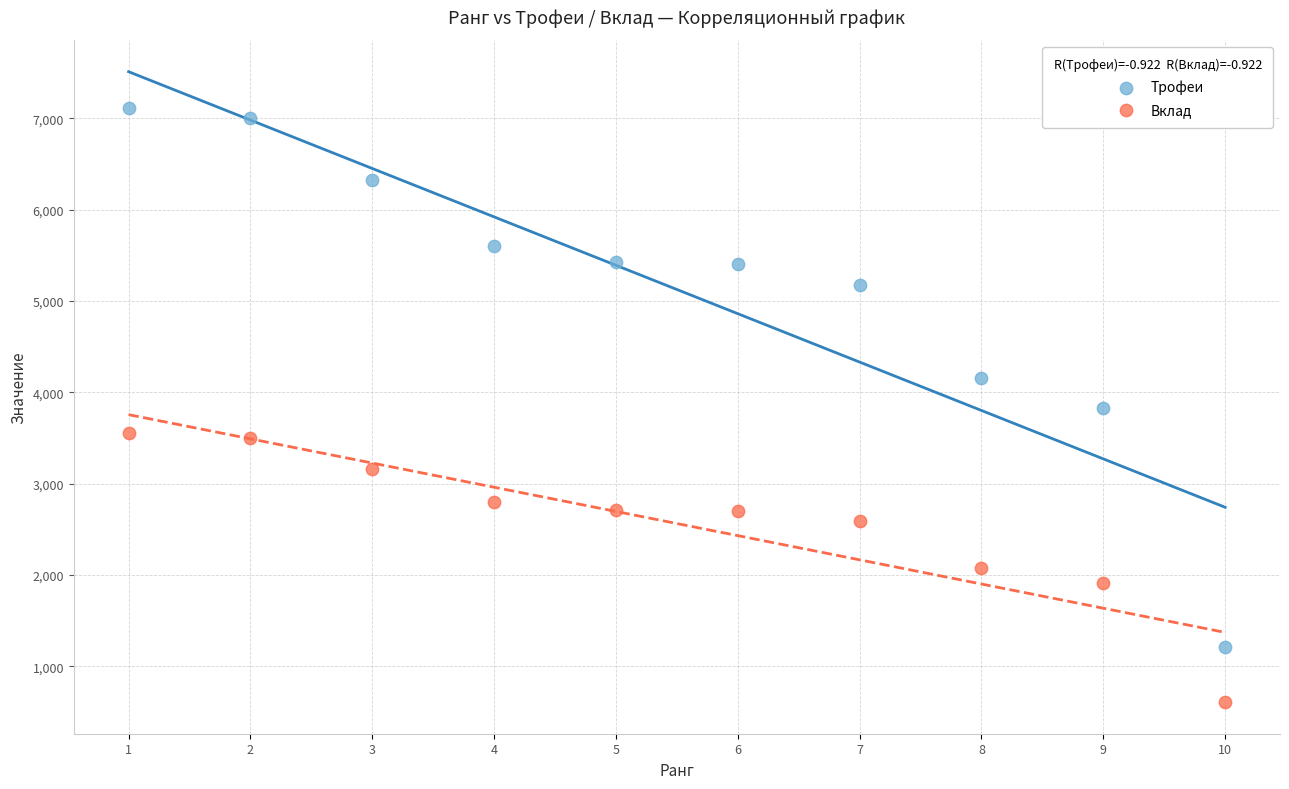

Which series has the widest spread of Y values?

Трофеи